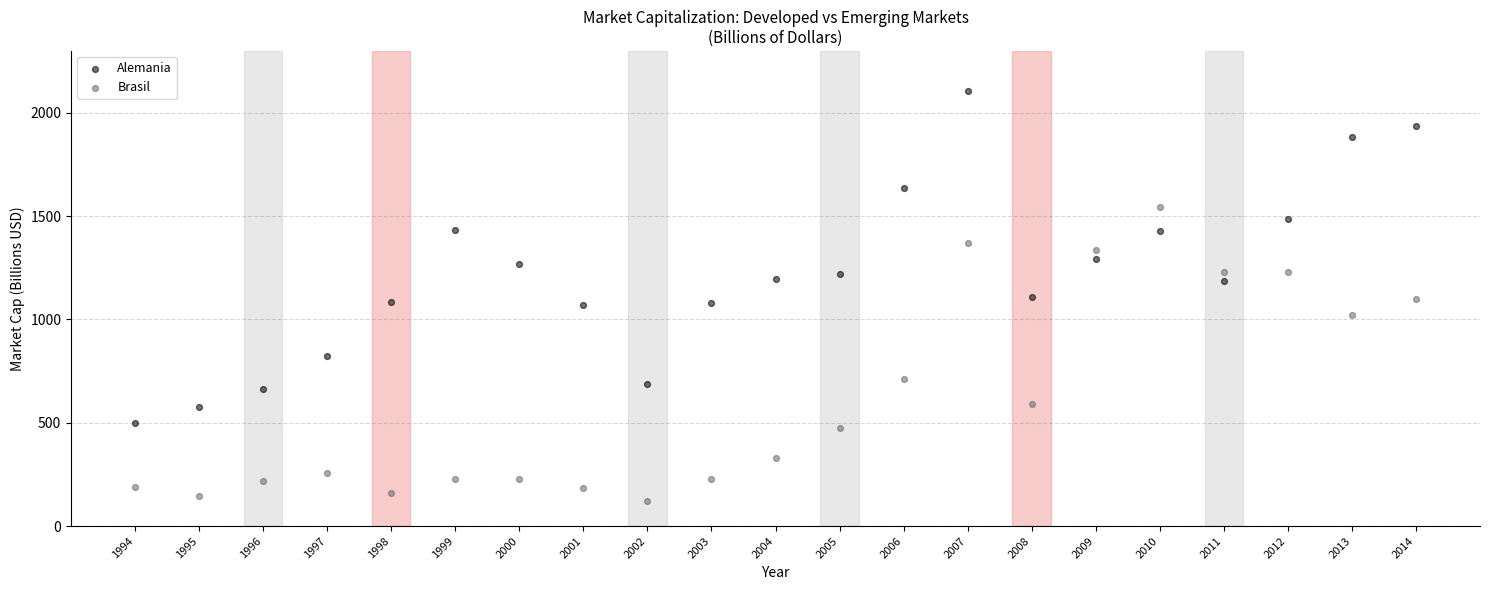

Which series reaches the minimum Y coordinate?

Brasil